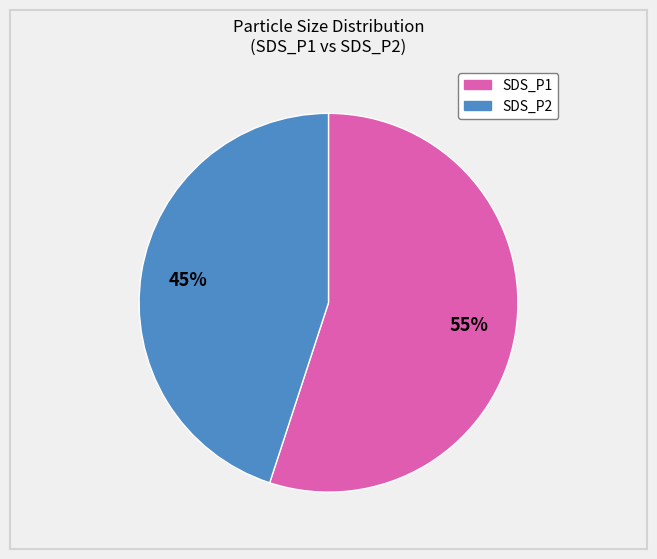

What percentage is the SDS_P1 slice, to the nearest percent?

55%